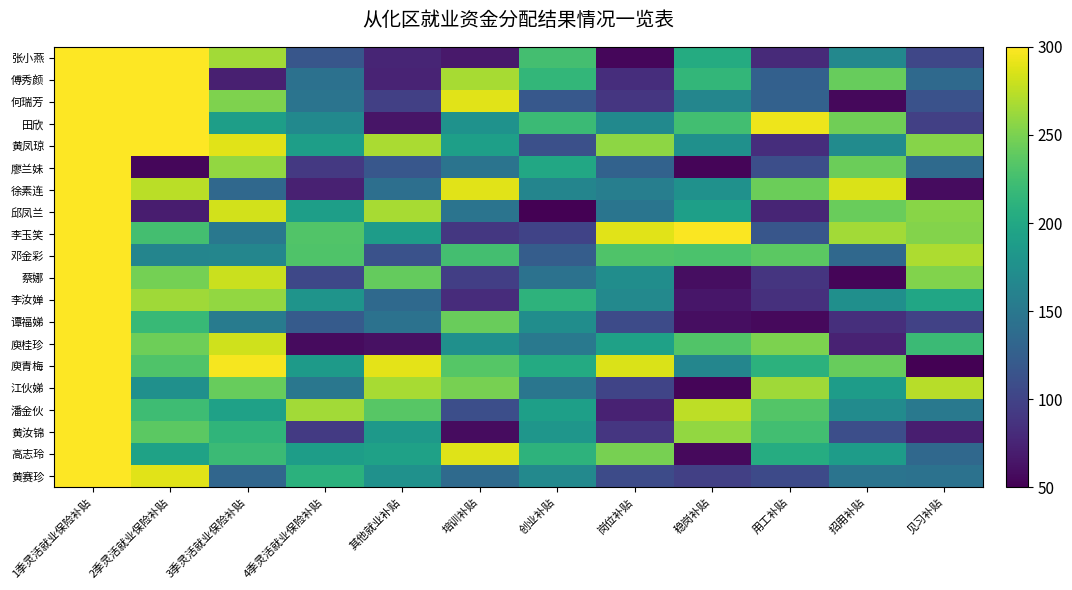

Reading left to right, extract all data points from this chart.

张小燕: 1季灵活就业保险补贴=300.0	2季灵活就业保险补贴=300.0	3季灵活就业保险补贴=265.0	4季灵活就业保险补贴=117.3	其他就业补贴=76.3	培训补贴=67.5	创业补贴=224.9	岗位补贴=54.8	稳岗补贴=203.4	用工补贴=80.0	招用补贴=166.4	见习补贴=103.3
傅秀颜: 1季灵活就业保险补贴=300.0	2季灵活就业保险补贴=300.0	3季灵活就业保险补贴=71.5	4季灵活就业保险补贴=142.8	其他就业补贴=74.5	培训补贴=267.7	创业补贴=215.7	岗位补贴=82.3	稳岗补贴=215.2	用工补贴=126.8	招用补贴=242.2	见习补贴=135.6
何瑞芳: 1季灵活就业保险补贴=300.0	2季灵活就业保险补贴=300.0	3季灵活就业保险补贴=251.2	4季灵活就业保险补贴=146.1	其他就业补贴=97.5	培训补贴=288.7	创业补贴=118.8	岗位补贴=89.8	稳岗补贴=164.6	用工补贴=128.1	招用补贴=55.0	见习补贴=112.8
田欣: 1季灵活就业保险补贴=300.0	2季灵活就业保险补贴=300.0	3季灵活就业保险补贴=189.9	4季灵活就业保险补贴=168.4	其他就业补贴=64.3	培训补贴=177.4	创业补贴=220.2	岗位补贴=168.6	稳岗补贴=224.7	用工补贴=293.7	招用补贴=245.4	见习补贴=97.0
黄凤琼: 1季灵活就业保险补贴=300.0	2季灵活就业保险补贴=300.0	3季灵活就业保险补贴=289.2	4季灵活就业保险补贴=190.4	其他就业补贴=268.7	培训补贴=191.4	创业补贴=110.6	岗位补贴=257.7	稳岗补贴=175.9	用工补贴=82.3	招用补贴=170.9	见习补贴=254.5
廖兰妹: 1季灵活就业保险补贴=300.0	2季灵活就业保险补贴=54.8	3季灵活就业保险补贴=260.0	4季灵活就业保险补贴=91.3	其他就业补贴=118.1	培训补贴=146.6	创业补贴=199.9	岗位补贴=128.6	稳岗补贴=53.0	用工补贴=110.1	招用补贴=243.9	见习补贴=136.1
徐素连: 1季灵活就业保险补贴=300.0	2季灵活就业保险补贴=274.2	3季灵活就业保险补贴=134.6	4季灵活就业保险补贴=72.5	其他就业补贴=141.3	培训补贴=288.7	创业补贴=163.4	岗位补贴=156.6	稳岗补贴=176.9	用工补贴=243.7	招用补贴=285.5	见习补贴=58.3
邱凤兰: 1季灵活就业保险补贴=300.0	2季灵活就业保险补贴=69.8	3季灵活就业保险补贴=282.7	4季灵活就业保险补贴=190.1	其他就业补贴=267.7	培训补贴=146.6	创业补贴=50.0	岗位补贴=147.1	稳岗补贴=191.1	用工补贴=76.0	招用补贴=242.7	见习补贴=255.2
李玉笑: 1季灵活就业保险补贴=300.0	2季灵活就业保险补贴=225.4	3季灵活就业保险补贴=150.1	4季灵活就业保险补贴=232.2	其他就业补贴=188.6	培训补贴=90.0	创业补贴=100.1	岗位补贴=289.2	稳岗补贴=298.7	用工补贴=117.1	招用补贴=265.5	见习补贴=253.7
邓金彩: 1季灵活就业保险补贴=300.0	2季灵活就业保险补贴=163.6	3季灵活就业保险补贴=165.1	4季灵活就业保险补贴=231.4	其他就业补贴=112.6	培训补贴=225.2	创业补贴=123.6	岗位补贴=230.9	稳岗补贴=229.7	用工补贴=236.9	招用补贴=134.1	见习补贴=269.5
蔡娜: 1季灵活就业保险补贴=300.0	2季灵活就业保险补贴=247.7	3季灵活就业保险补贴=280.2	4季灵活就业保险补贴=103.8	其他就业补贴=240.7	培训补贴=96.5	创业补贴=144.6	岗位补贴=172.9	稳岗补贴=59.8	用工补贴=88.8	招用补贴=53.3	见习补贴=253.0
李汝婵: 1季灵活就业保险补贴=300.0	2季灵活就业保险补贴=264.0	3季灵活就业保险补贴=259.5	4季灵活就业保险补贴=179.9	其他就业补贴=135.6	培训补贴=81.8	创业补贴=211.7	岗位补贴=167.6	稳岗补贴=65.3	用工补贴=84.3	招用补贴=174.4	见习补贴=197.9
谭福娣: 1季灵活就业保险补贴=300.0	2季灵活就业保险补贴=218.4	3季灵活就业保险补贴=154.4	4季灵活就业保险补贴=121.8	其他就业补贴=144.3	培训补贴=242.9	创业补贴=172.1	岗位补贴=107.3	稳岗补贴=59.8	用工补贴=56.5	招用补贴=83.3	见习补贴=99.8
庾桂珍: 1季灵活就业保险补贴=300.0	2季灵活就业保险补贴=244.7	3季灵活就业保险补贴=282.2	4季灵活就业保险补贴=57.8	其他就业补贴=61.5	培训补贴=175.4	创业补贴=151.4	岗位补贴=193.1	稳岗补贴=231.7	用工补贴=251.0	招用补贴=74.3	见习补贴=220.7
庾青梅: 1季灵活就业保险补贴=300.0	2季灵活就业保险补贴=231.2	3季灵活就业保险补贴=296.5	4季灵活就业保险补贴=186.4	其他就业补贴=290.0	培训补贴=234.4	创业补贴=202.9	岗位补贴=285.5	稳岗补贴=165.1	用工补贴=210.4	招用补贴=241.9	见习补贴=50.8
江伙娣: 1季灵活就业保险补贴=300.0	2季灵活就业保险补贴=175.4	3季灵活就业保险补贴=241.4	4季灵活就业保险补贴=149.1	其他就业补贴=267.5	培训补贴=248.4	创业补贴=147.8	岗位补贴=101.3	稳岗补贴=53.3	用工补贴=264.2	招用补贴=188.1	见习补贴=272.7
潘金伙: 1季灵活就业保险补贴=300.0	2季灵活就业保险补贴=222.4	3季灵活就业保险补贴=193.4	4季灵活就业保险补贴=265.7	其他就业补贴=235.4	培训补贴=109.8	创业补贴=190.6	岗位补贴=73.5	稳岗补贴=274.7	用工补贴=233.2	招用补贴=170.9	见习补贴=151.4
黄汝锦: 1季灵活就业保险补贴=300.0	2季灵活就业保险补贴=236.9	3季灵活就业保险补贴=213.4	4季灵活就业保险补贴=92.3	其他就业补贴=184.9	培训补贴=58.5	创业补贴=180.9	岗位补贴=89.5	稳岗补贴=259.5	用工补贴=224.4	招用补贴=110.3	见习补贴=71.0
高志玲: 1季灵活就业保险补贴=300.0	2季灵活就业保险补贴=194.1	3季灵活就业保险补贴=220.2	4季灵活就业保险补贴=188.9	其他就业补贴=193.1	培训补贴=288.0	创业补贴=211.2	岗位补贴=248.7	稳岗补贴=56.5	用工补贴=204.7	招用补贴=188.6	见习补贴=134.6
黄赛珍: 1季灵活就业保险补贴=300.0	2季灵活就业保险补贴=289.2	3季灵活就业保险补贴=132.3	4季灵活就业保险补贴=209.7	其他就业补贴=176.1	培训补贴=136.6	创业补贴=167.9	岗位补贴=107.3	稳岗补贴=97.0	用工补贴=105.8	招用补贴=145.8	见习补贴=143.8